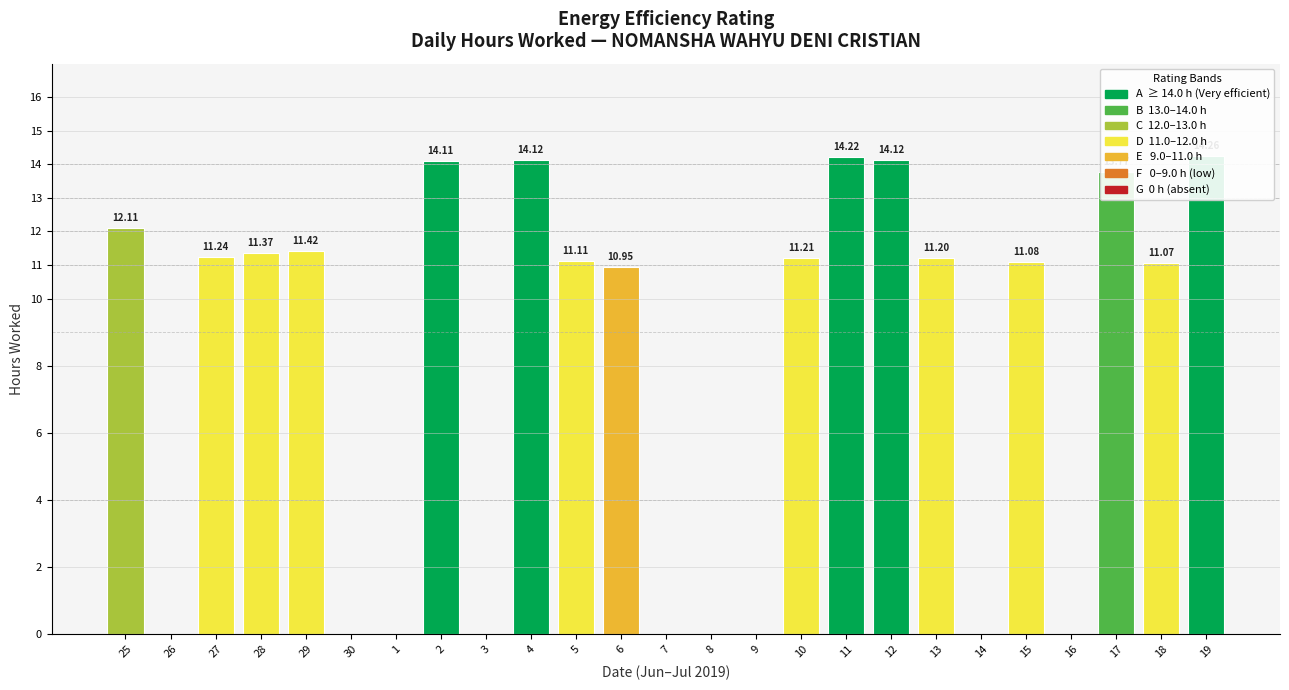

How many bars are there in total?

25